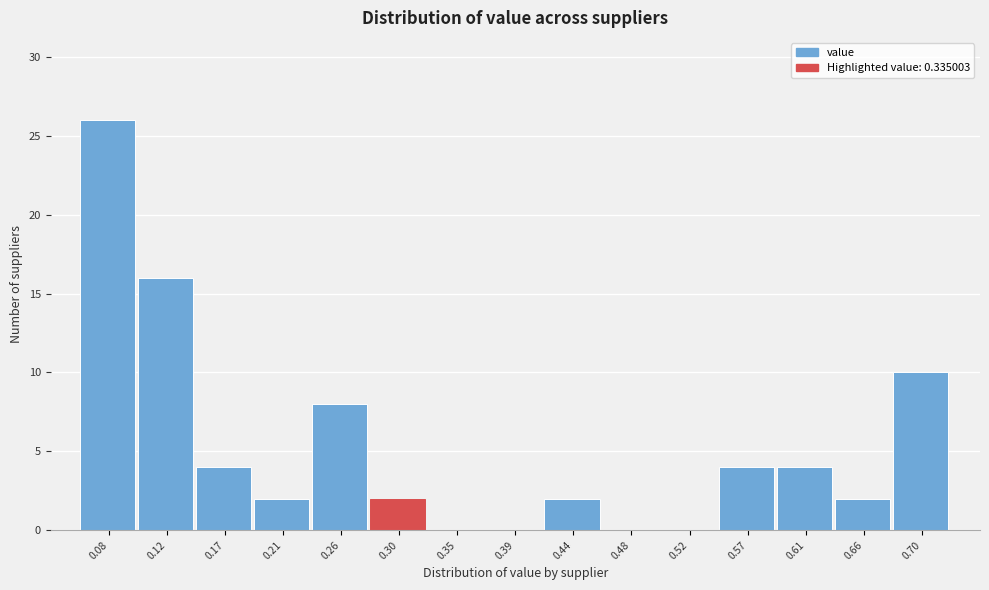

Reading left to right, extract all data points from this chart.

0.08=26	0.12=16	0.17=4	0.21=2	0.26=8	0.30=2	0.35=0	0.39=0	0.44=2	0.48=0	0.52=0	0.57=4	0.61=4	0.66=2	0.70=10